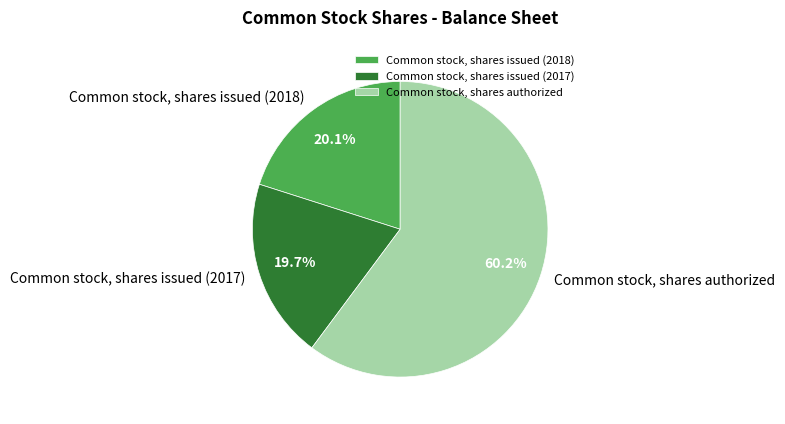

To the nearest percent, what is the difference between the largest and smallest slice percentages?

40%